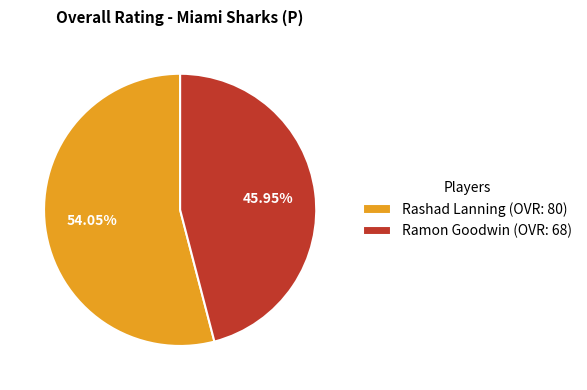

Between Ramon Goodwin and Rashad Lanning, which is larger?

Rashad Lanning